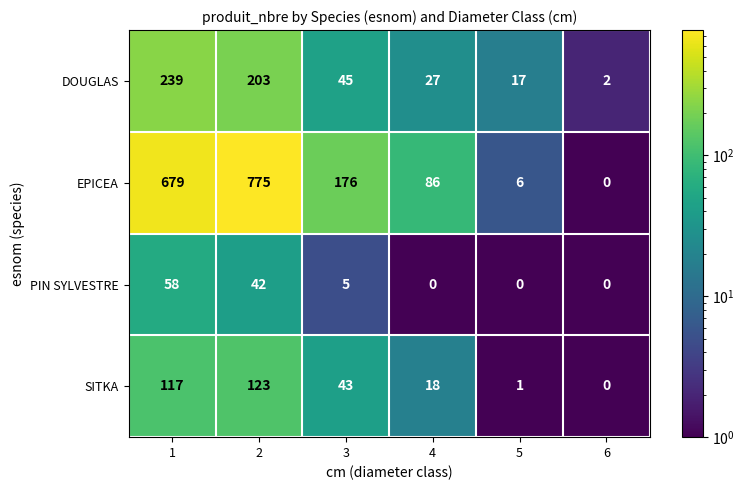

What is the spread (max minus min) of values at 4?

86